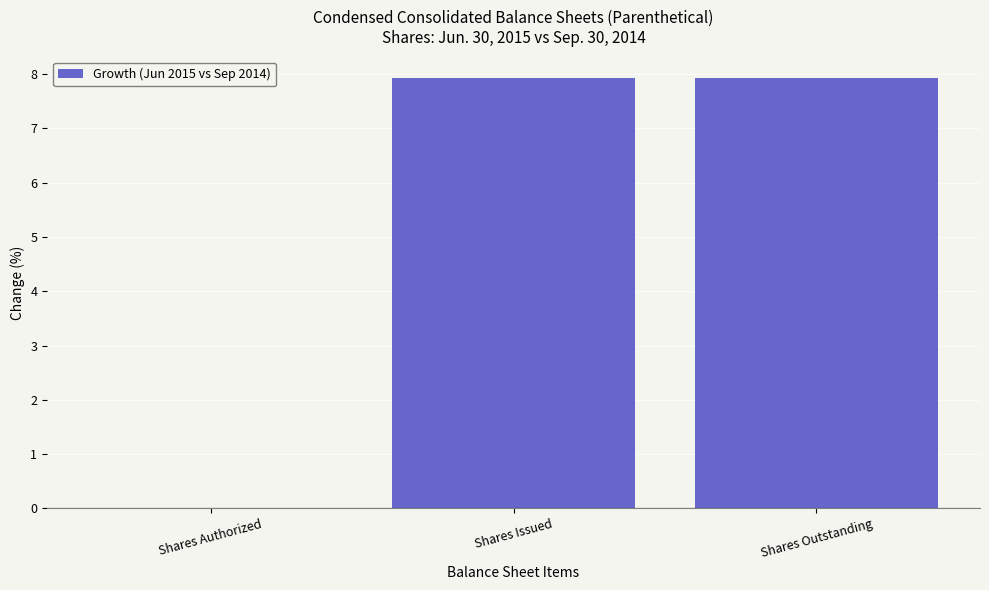

Reading right to left, list all the values displayed in this chart.

7.9	7.9	0.0